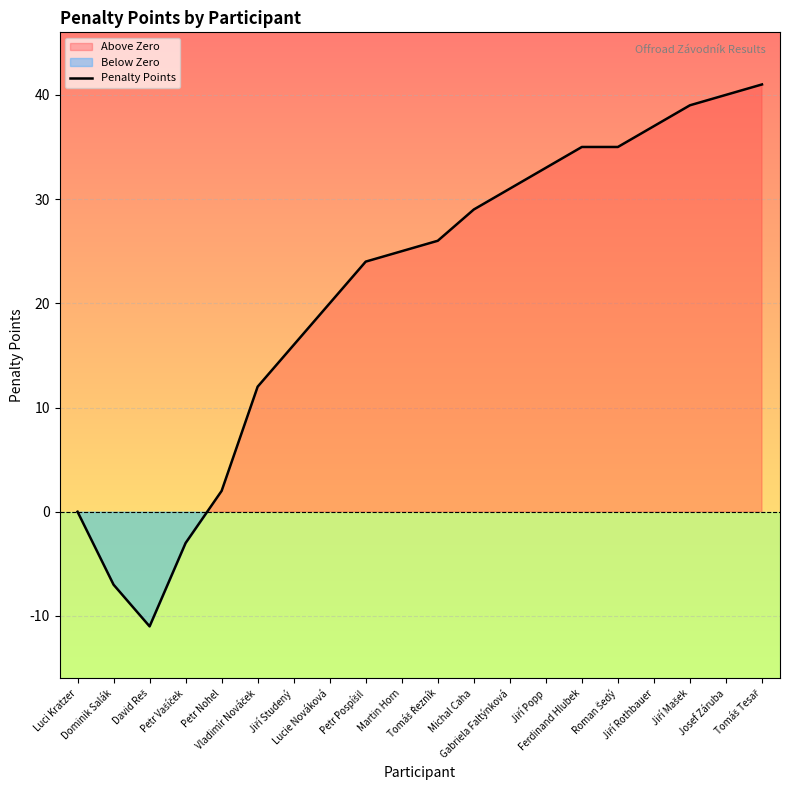

Which category has the highest value across all series?

Tomáš Tesař